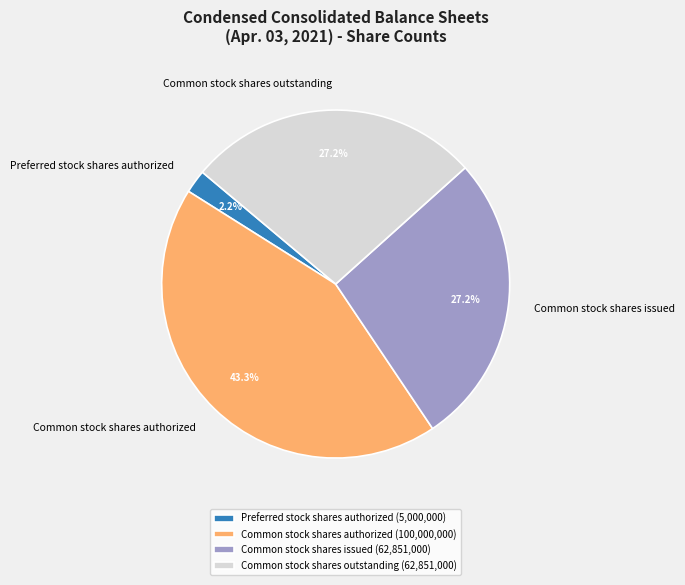

The Common stock shares outstanding slice represents 27% of the pie. True or false?

True